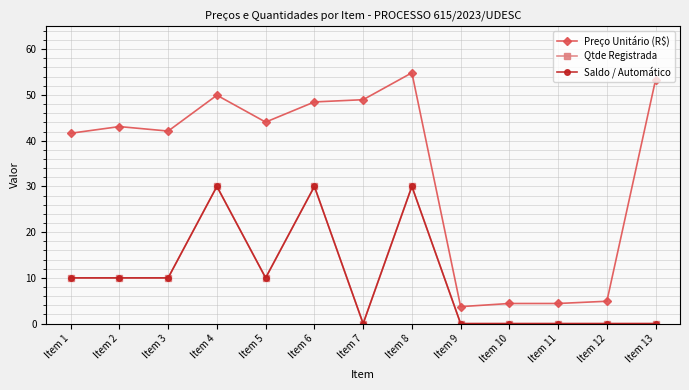

Is this an area chart (filled region under the line)?

No